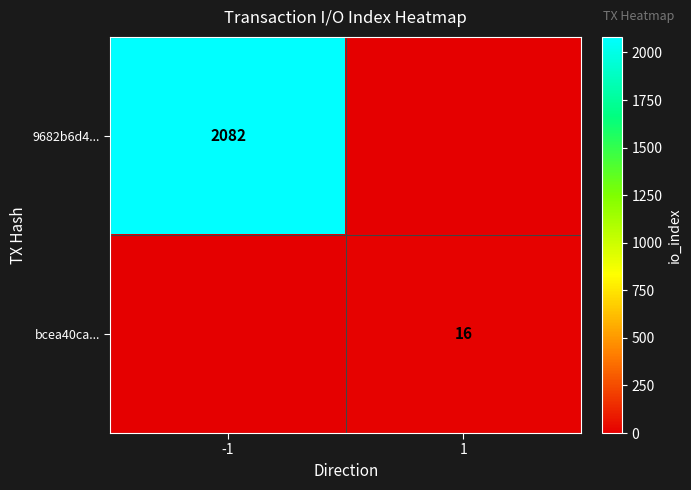

The 9682b6d4... series shows 2785 at -1. True or false?

False